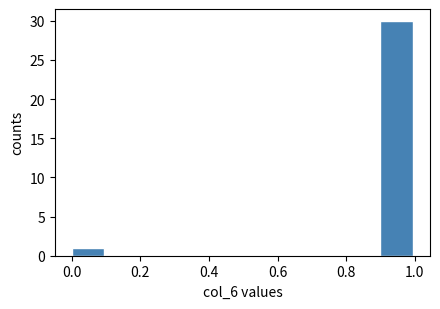

Which range on the x-axis has the tallest bar?

0.9 to 1.0